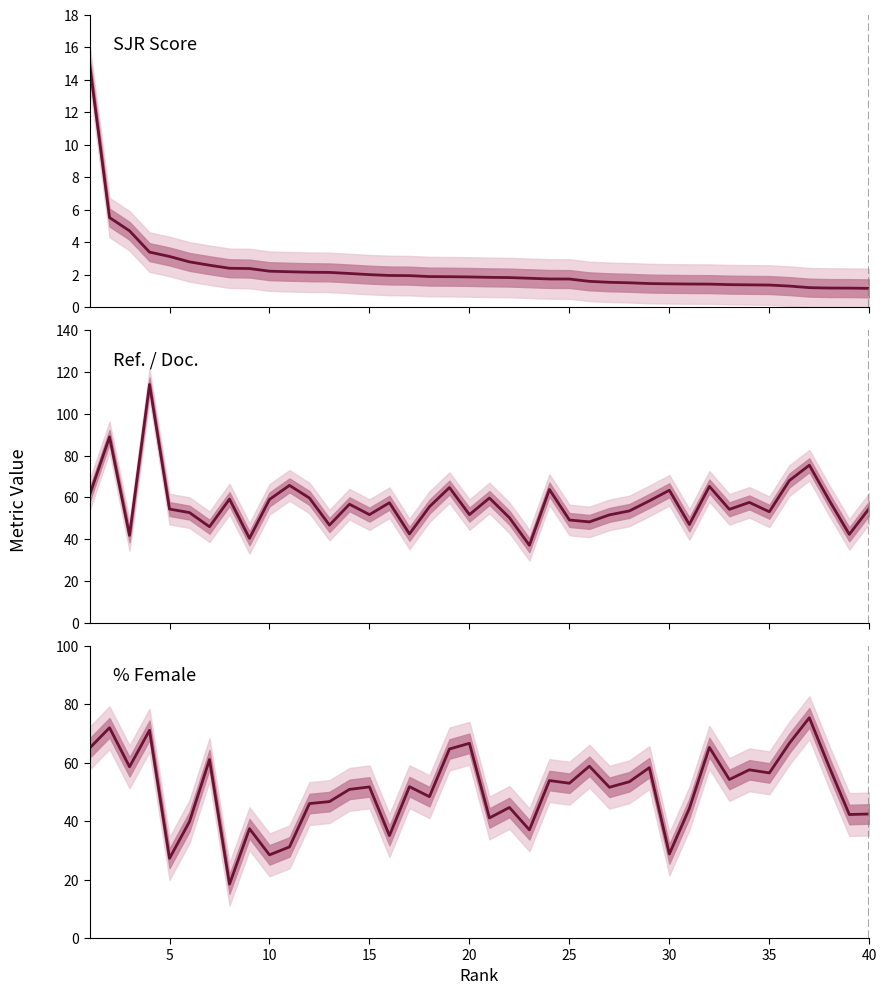

True or false: Ref. / Doc. has more than 1 points higher than both neighbors.

True